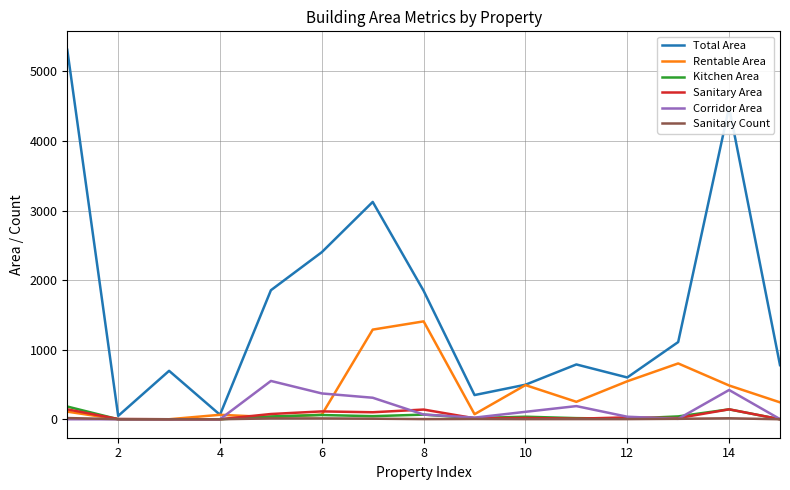

Which series has the widest spread of values?

Total Area